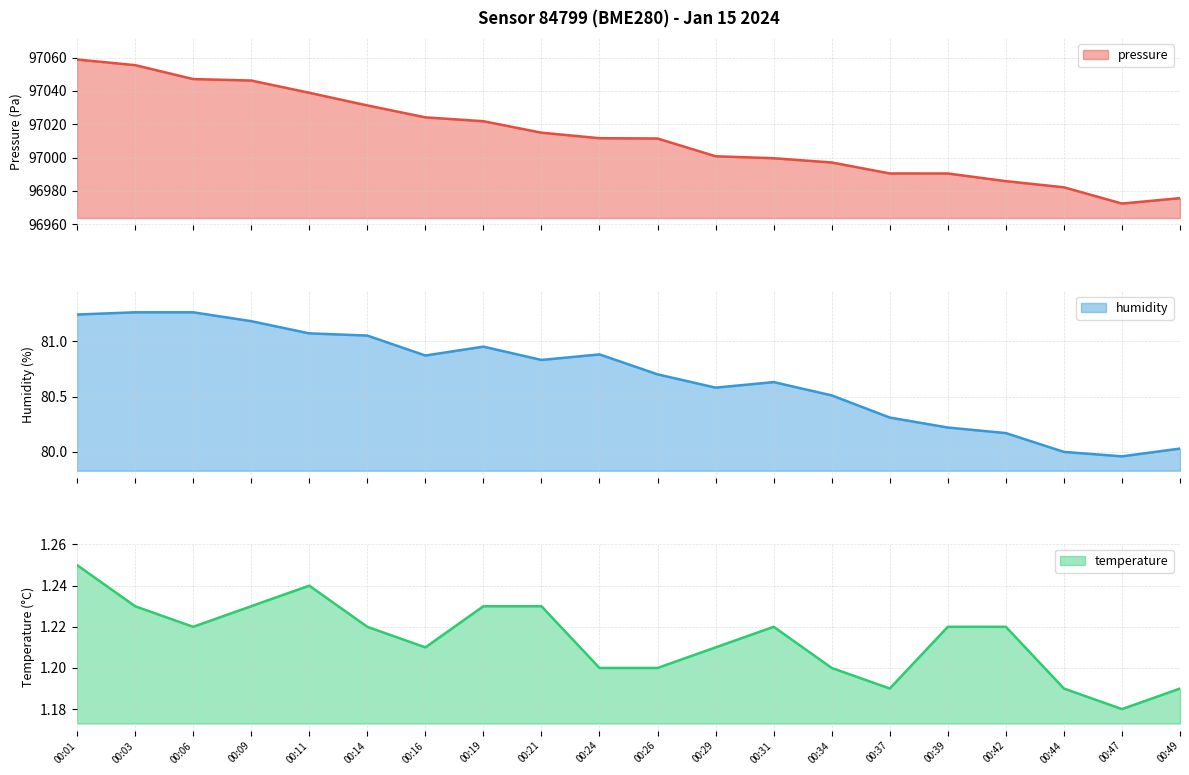

At which label does humidity reach its peak?

00:03